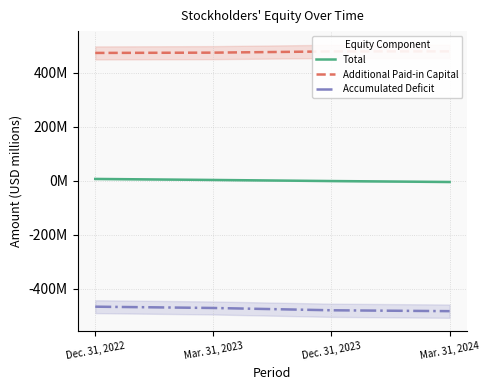

What is the difference between the Total values at Mar. 31, 2024 and Dec. 31, 2023?

3.5